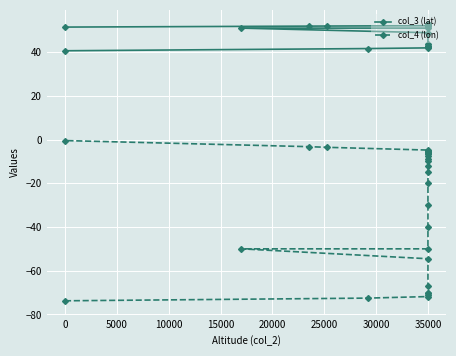

Which series has the largest total across all categories?

col_3 (lat)